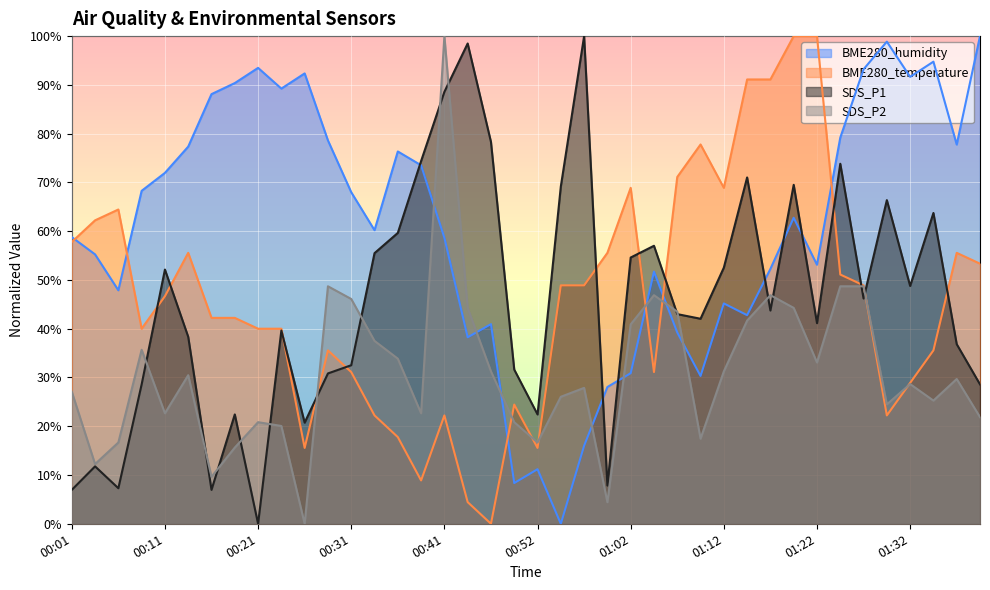

Reading right to left, list all the values displayed in this chart.

SDS_P1: 01:39=28.6	01:37=36.8	01:35=63.7	01:32=48.8	01:30=66.4	01:27=46.2	01:25=73.8	01:22=41.1	01:20=69.5	01:17=43.7	01:15=71.0	01:12=52.5	01:10=42.0	01:07=43.0	01:05=57.0	01:02=54.6	01:00=7.8	00:57=100.0	00:55=69.2	00:52=22.4	00:49=31.6	00:47=78.3	00:43=98.5	00:41=88.6	00:38=74.4	00:36=59.6	00:33=55.5	00:31=32.5	00:28=30.8	00:26=20.7	00:23=39.6	00:21=0.0	00:18=22.4	00:16=7.0	00:13=38.3	00:11=52.1	00:08=28.6	00:06=7.3	00:03=11.8	00:01=7.0
SDS_P2: 01:39=21.9	01:37=29.7	01:35=25.3	01:32=28.6	01:30=24.5	01:27=48.7	01:25=48.7	01:22=33.1	01:20=44.3	01:17=46.9	01:15=41.7	01:12=31.2	01:10=17.4	01:07=43.5	01:05=46.9	01:02=40.9	01:00=4.4	00:57=27.9	00:55=26.0	00:52=16.7	00:49=20.8	00:47=31.2	00:43=44.3	00:41=100.0	00:38=22.7	00:36=33.9	00:33=37.5	00:31=46.1	00:28=48.7	00:26=0.0	00:23=20.1	00:21=20.8	00:18=15.6	00:16=9.6	00:13=30.5	00:11=22.7	00:08=35.7	00:06=16.7	00:03=12.2	00:01=27.1
BME280_temperature: 01:39=53.3	01:37=55.6	01:35=35.6	01:32=28.9	01:30=22.2	01:27=48.9	01:25=51.1	01:22=100.0	01:20=100.0	01:17=91.1	01:15=91.1	01:12=68.9	01:10=77.8	01:07=71.1	01:05=31.1	01:02=68.9	01:00=55.6	00:57=48.9	00:55=48.9	00:52=15.6	00:49=24.4	00:47=0.0	00:43=4.4	00:41=22.2	00:38=8.9	00:36=17.8	00:33=22.2	00:31=31.1	00:28=35.6	00:26=15.6	00:23=40.0	00:21=40.0	00:18=42.2	00:16=42.2	00:13=55.6	00:11=46.7	00:08=40.0	00:06=64.4	00:03=62.2	00:01=57.8
BME280_humidity: 01:39=100.0	01:37=77.8	01:35=94.8	01:32=91.6	01:30=98.9	01:27=93.2	01:25=79.2	01:22=53.1	01:20=62.7	01:17=52.3	01:15=42.8	01:12=45.2	01:10=30.3	01:07=39.2	01:05=51.7	01:02=30.9	01:00=28.0	00:57=16.0	00:55=0.0	00:52=11.2	00:49=8.4	00:47=40.9	00:43=38.2	00:41=58.6	00:38=73.5	00:36=76.3	00:33=60.2	00:31=68.0	00:28=78.6	00:26=92.4	00:23=89.2	00:21=93.5	00:18=90.4	00:16=88.1	00:13=77.3	00:11=72.0	00:08=68.3	00:06=47.9	00:03=55.2	00:01=58.8